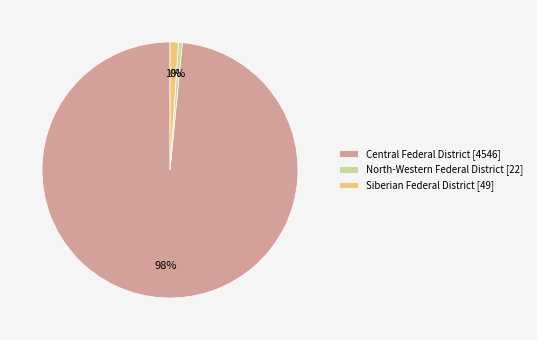

Combined, do Central Federal District [4546] and Siberian Federal District [49] account for over 50%?

Yes